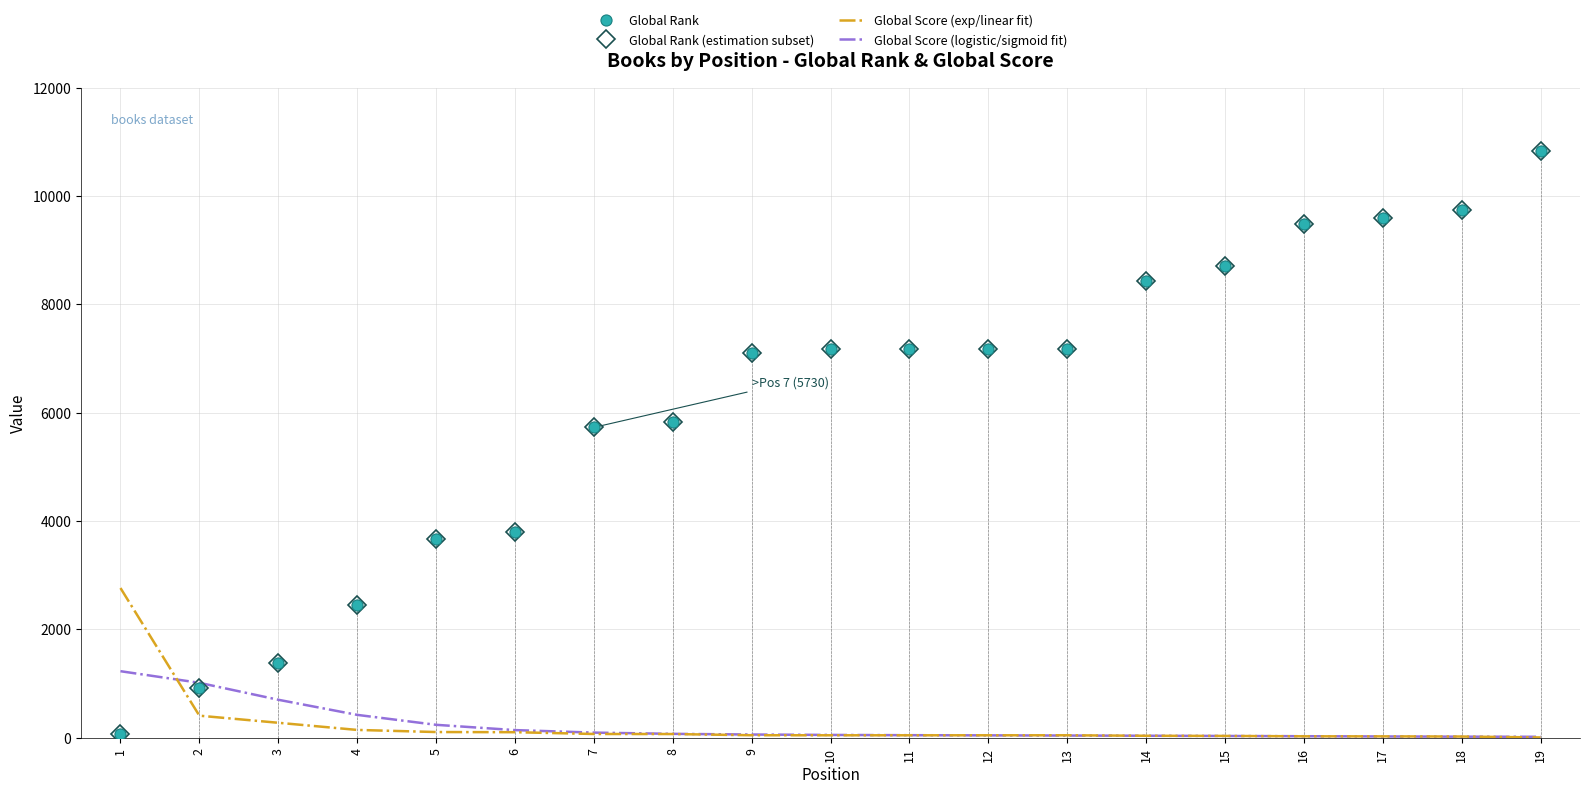

Where is Global Rank nearest to the value 5445?

7